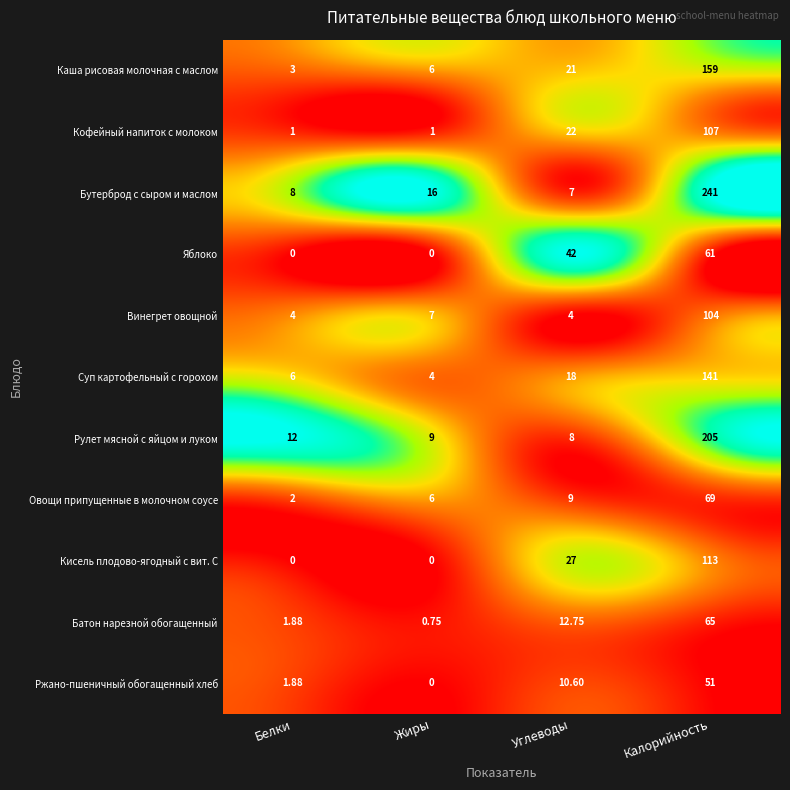

At which label does Кисель плодово-ягодный с вит. С reach its peak?

Калорийность